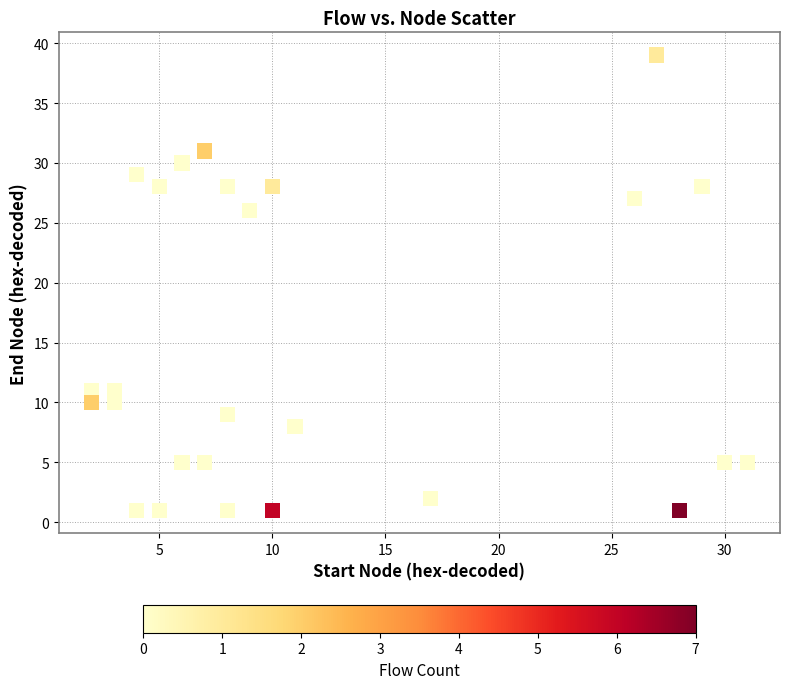

What Y value in the scatter plot is closest to 20?

26